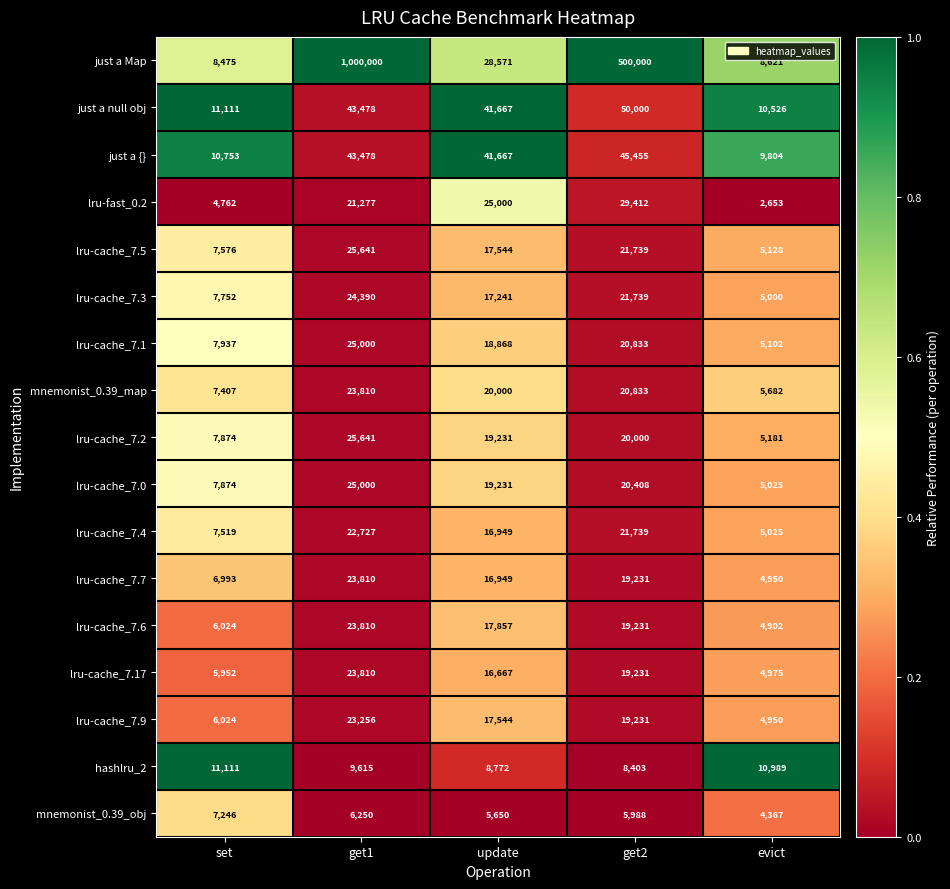

The value of lru-cache_7.3 at get2 is 21739. True or false?

True